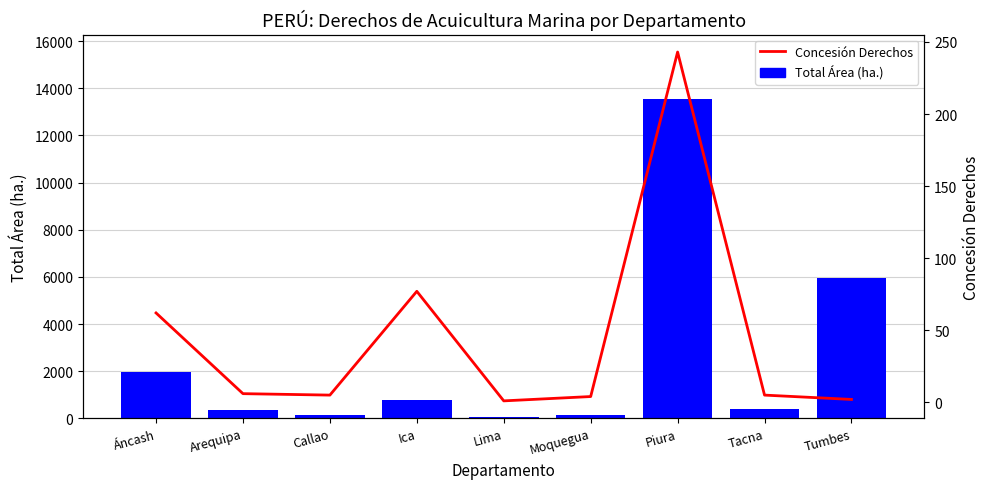

Reading left to right, list all the values displayed in this chart.

Total Área (ha.): Áncash=1969.2	Arequipa=368.6	Callao=158.0	Ica=757.3	Lima=43.8	Moquegua=149.9	Piura=13568.1	Tacna=392.2	Tumbes=5962.5
Concesión Derechos: Áncash=62.0	Arequipa=6.0	Callao=5.0	Ica=77.0	Lima=1.0	Moquegua=4.0	Piura=243.0	Tacna=5.0	Tumbes=2.0